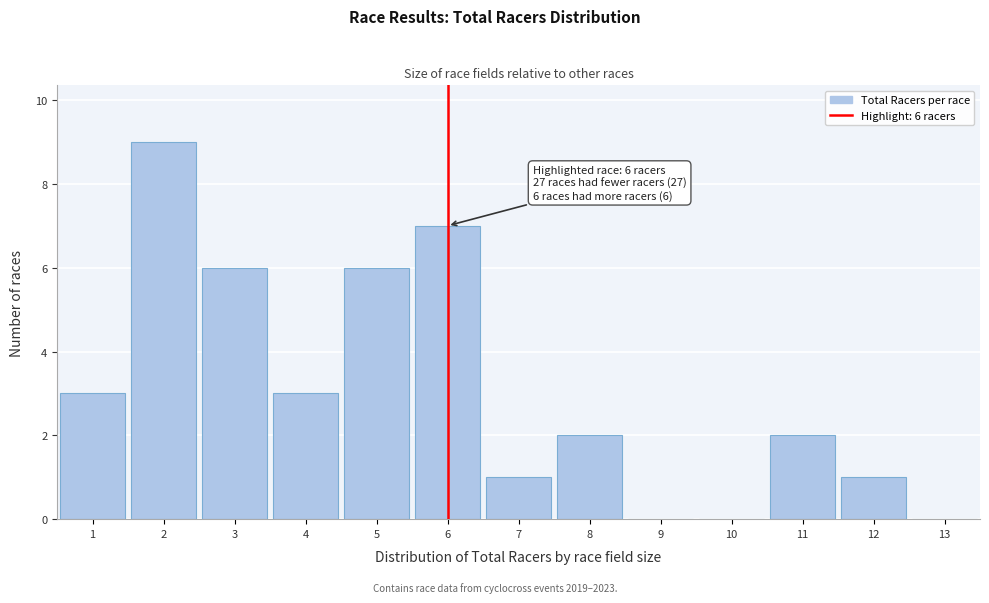

Over which range of the x-axis is the bar tallest?

1.5 to 2.5